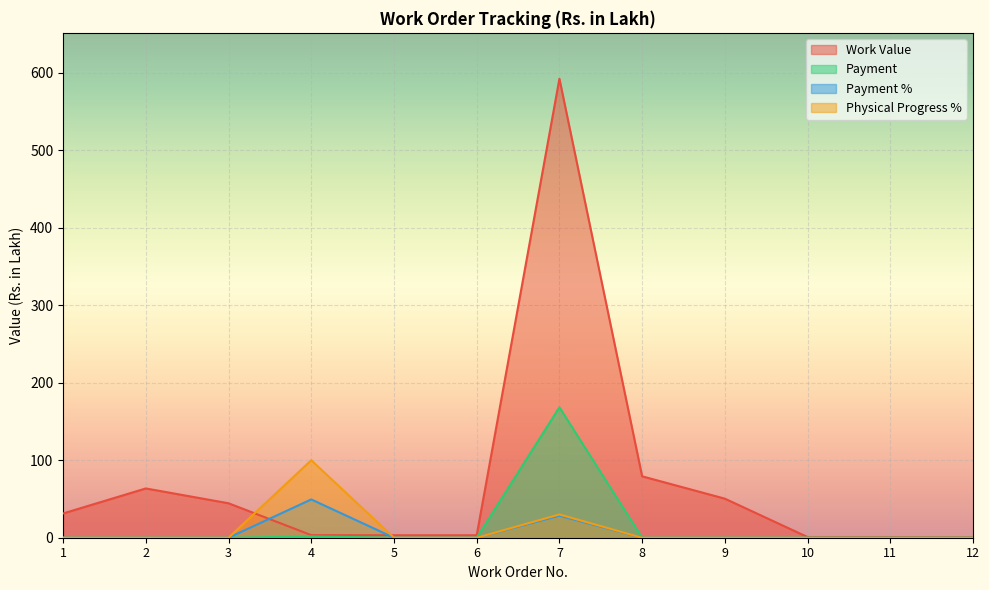

How many values in the Payment % series exceed 0?

2